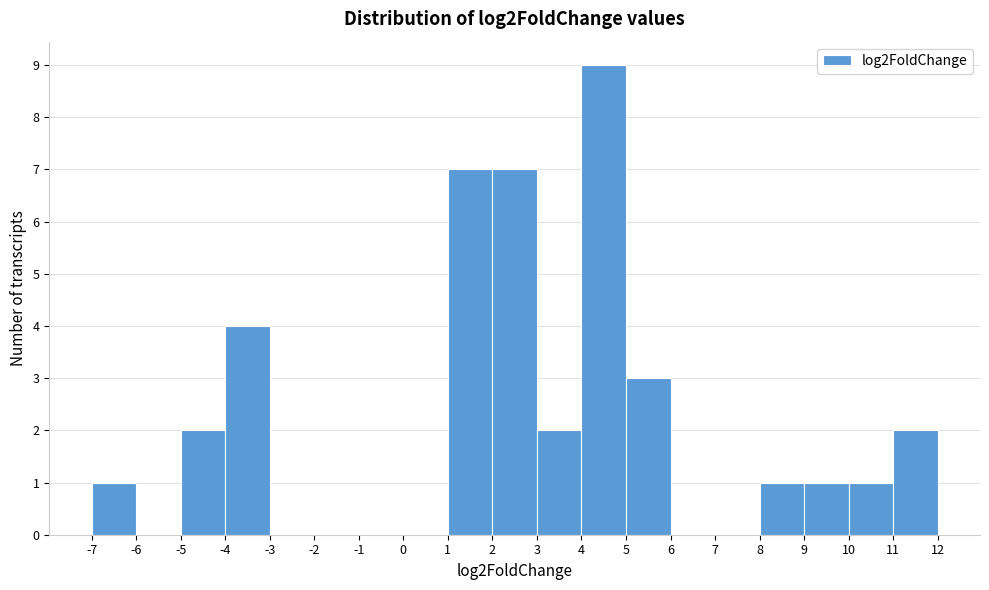

Which range on the x-axis has the tallest bar?

4 to 5